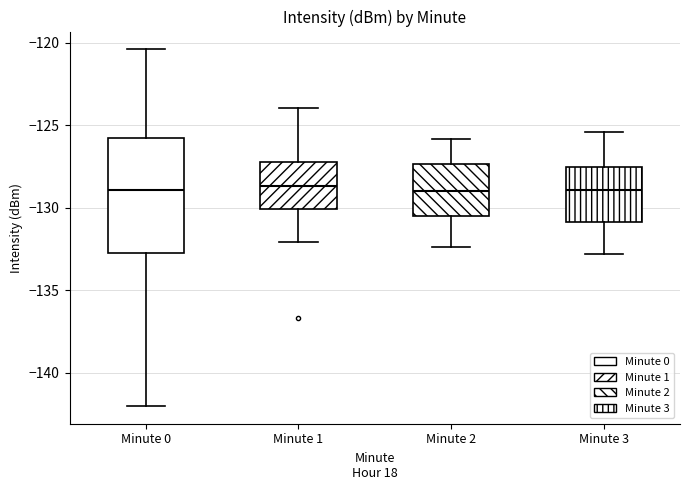

Where does the lower whisker of the box for Minute 3 end on the y-axis? The values are not printed on the chart, so give them approximately, as read against the axis.

-133.0